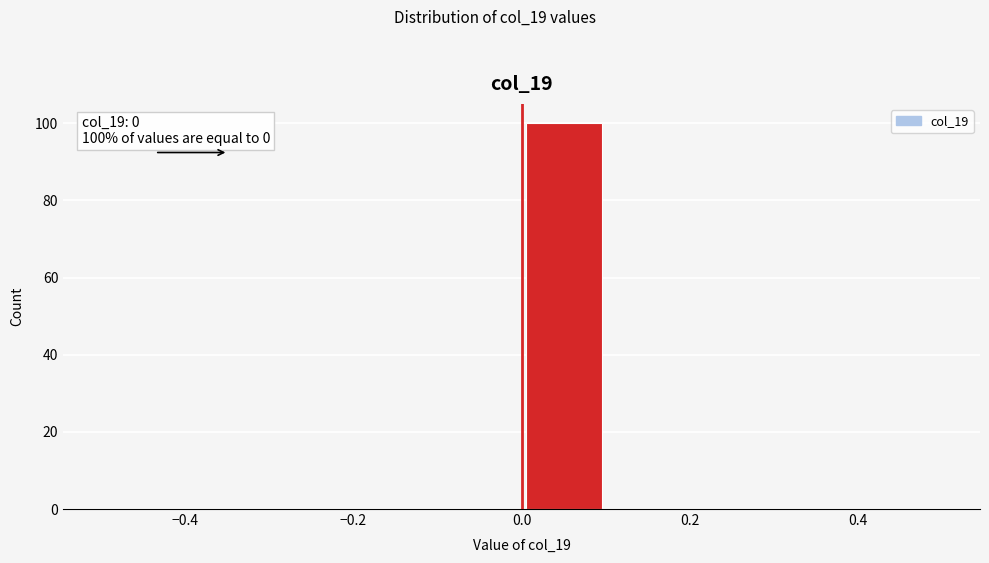

Which range on the x-axis has the tallest bar?

0.0 to 0.1